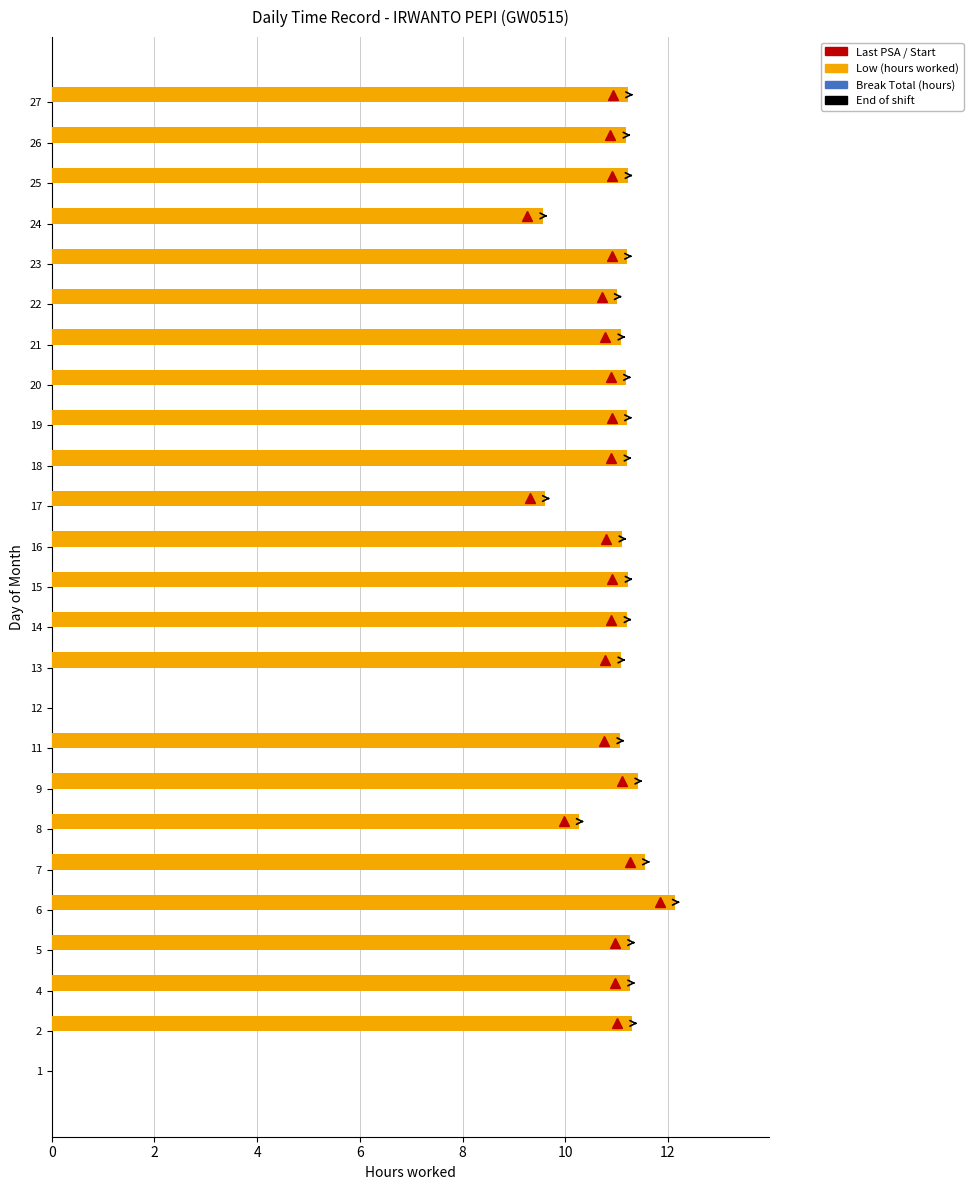

At which category does the chart reach its peak across all series?

6